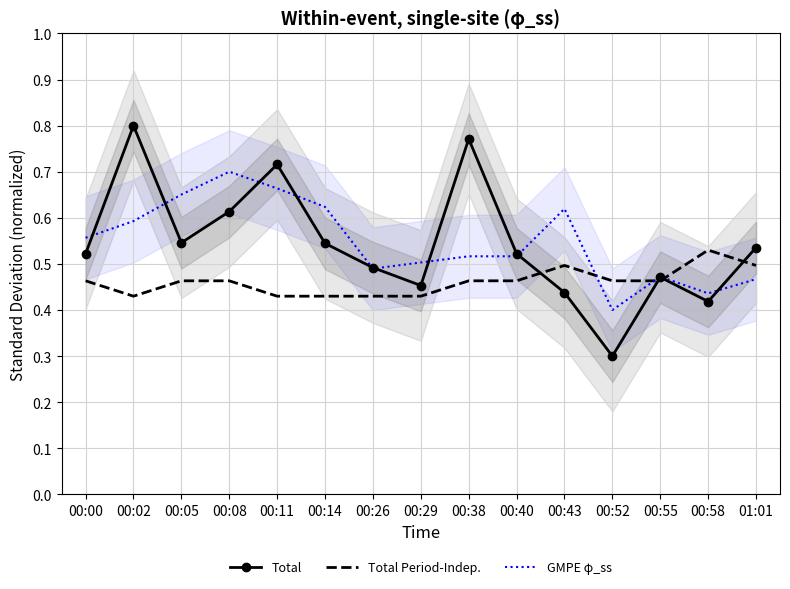

What are all the series names shown in the legend?

Total, Total Period-Indep., GMPE φ_ss